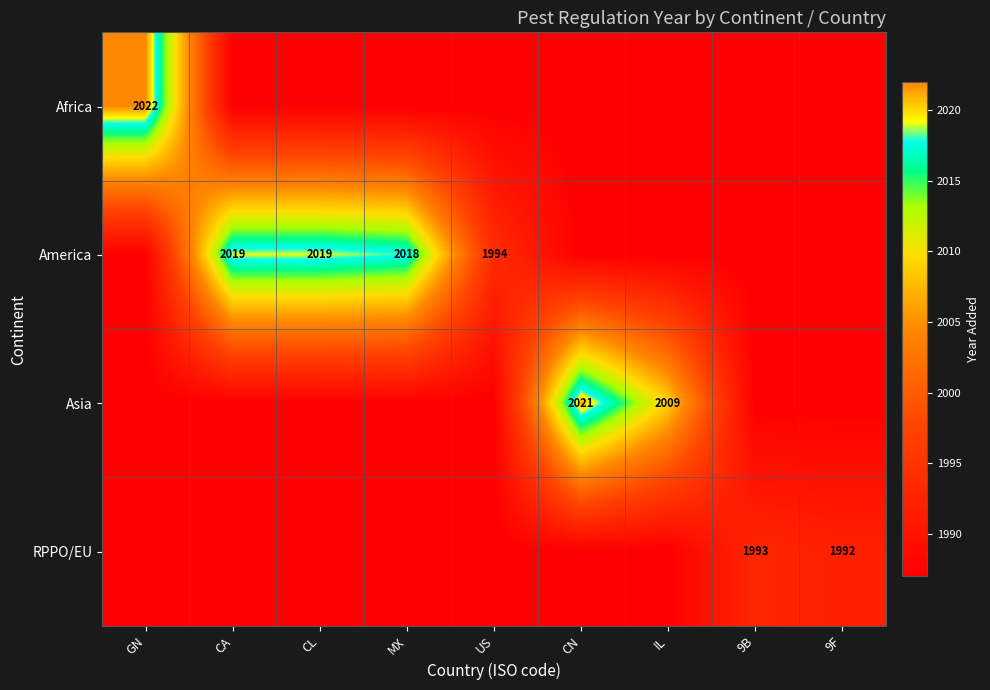

True or false: Asia has a value of 2021 at CN.

True